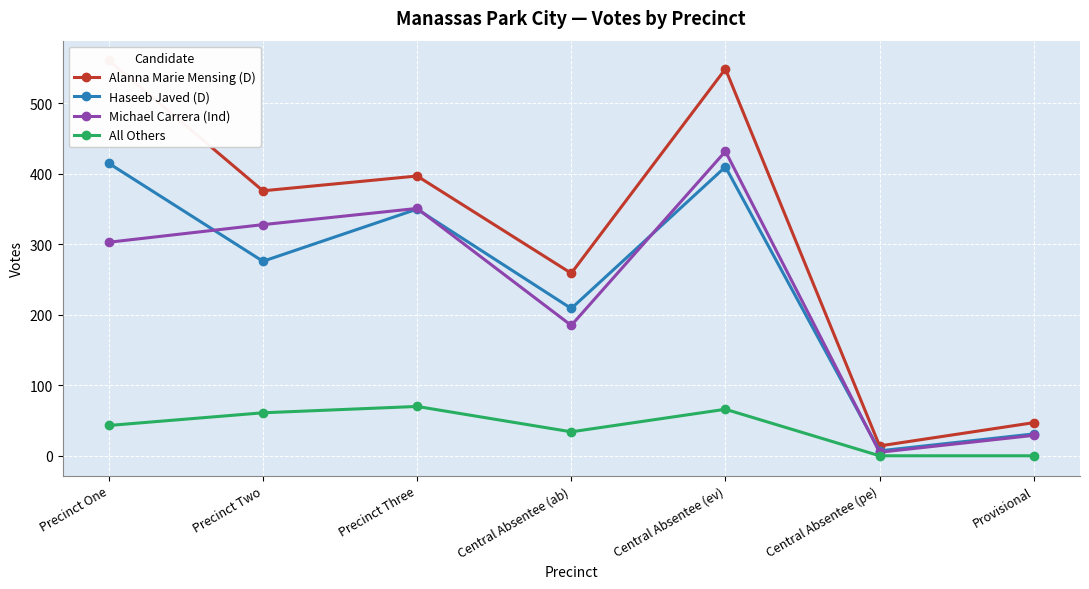

Reading left to right, what are all the values shown in this chart?

Alanna Marie Mensing (D): Precinct One=561	Precinct Two=376	Precinct Three=397	Central Absentee (ab)=259	Central Absentee (ev)=549	Central Absentee (pe)=14	Provisional=47
Haseeb Javed (D): Precinct One=415	Precinct Two=276	Precinct Three=350	Central Absentee (ab)=209	Central Absentee (ev)=410	Central Absentee (pe)=7	Provisional=31
Michael Carrera (Ind): Precinct One=303	Precinct Two=328	Precinct Three=351	Central Absentee (ab)=185	Central Absentee (ev)=432	Central Absentee (pe)=5	Provisional=29
All Others: Precinct One=43	Precinct Two=61	Precinct Three=70	Central Absentee (ab)=34	Central Absentee (ev)=66	Central Absentee (pe)=0	Provisional=0